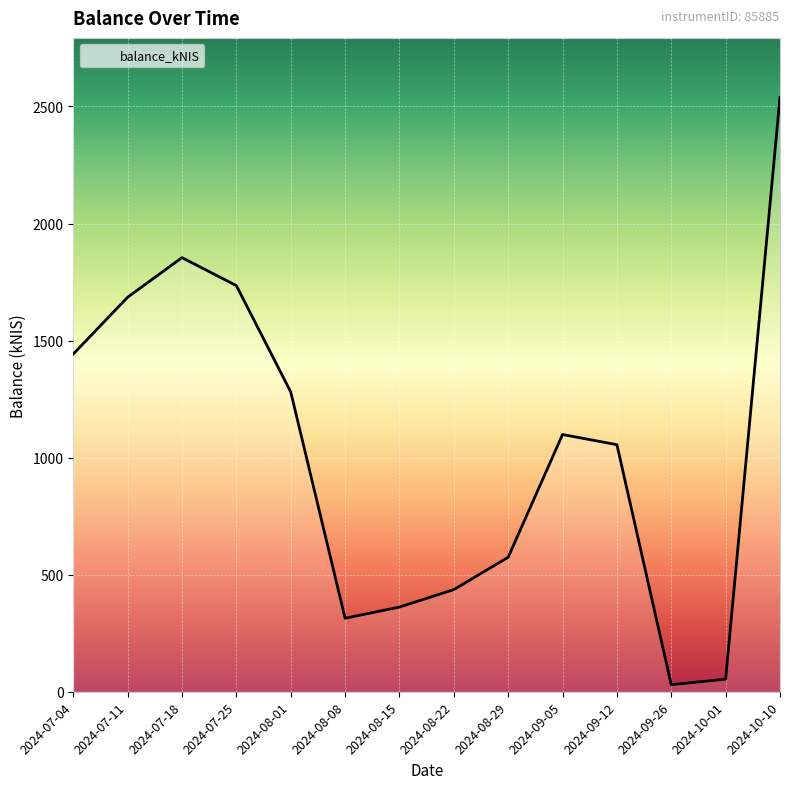

The value at 2024-09-12 is 288.4. True or false?

False